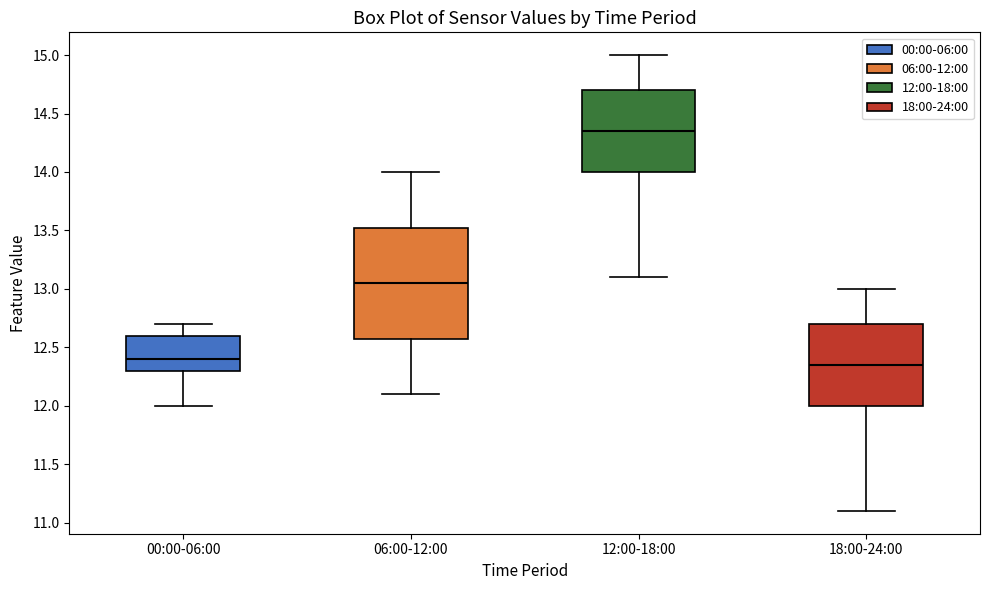

Where is the lower edge of the box for 00:00-06:00 on the y-axis? The values are not printed on the chart, so give them approximately, as read against the axis.

12.30